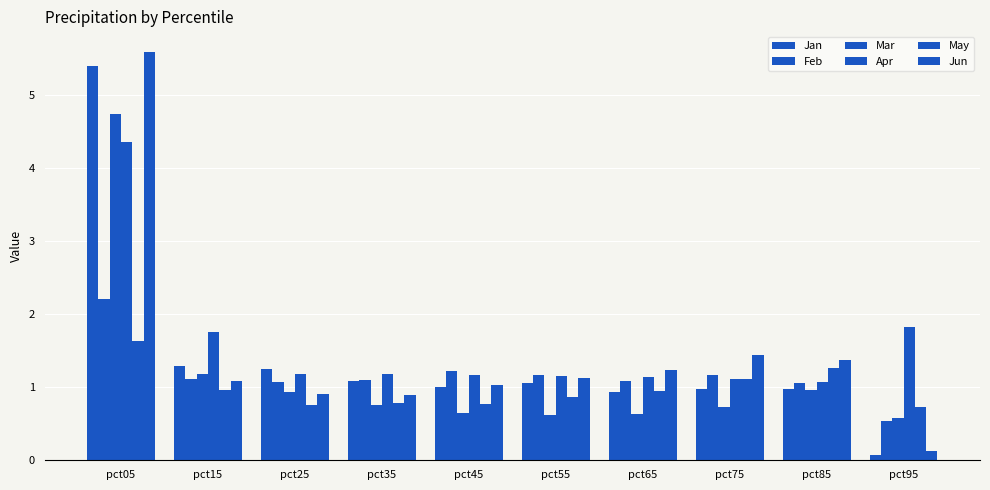

Count the number of categories in the chart.

10